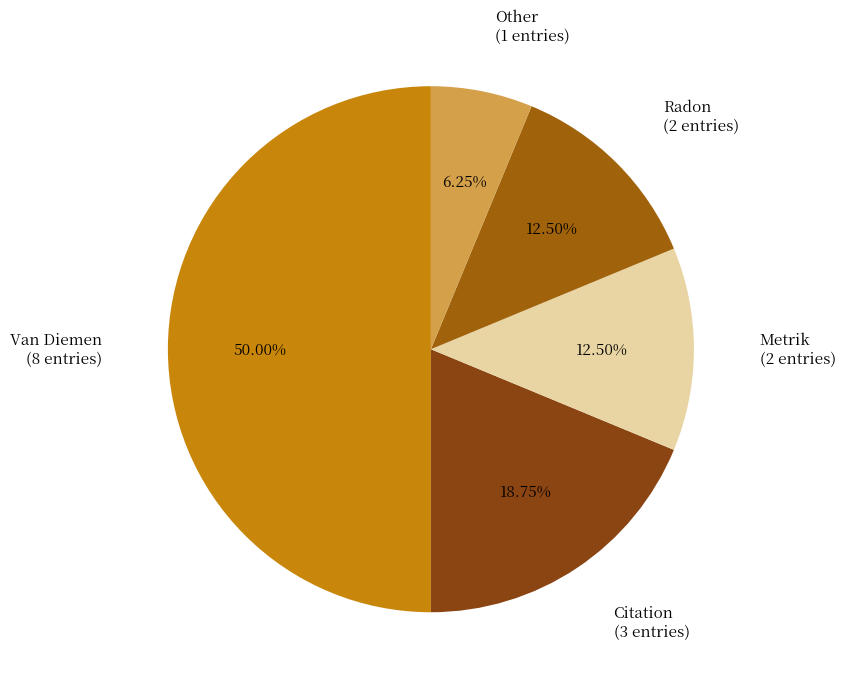

How many slices are in this pie chart?

5